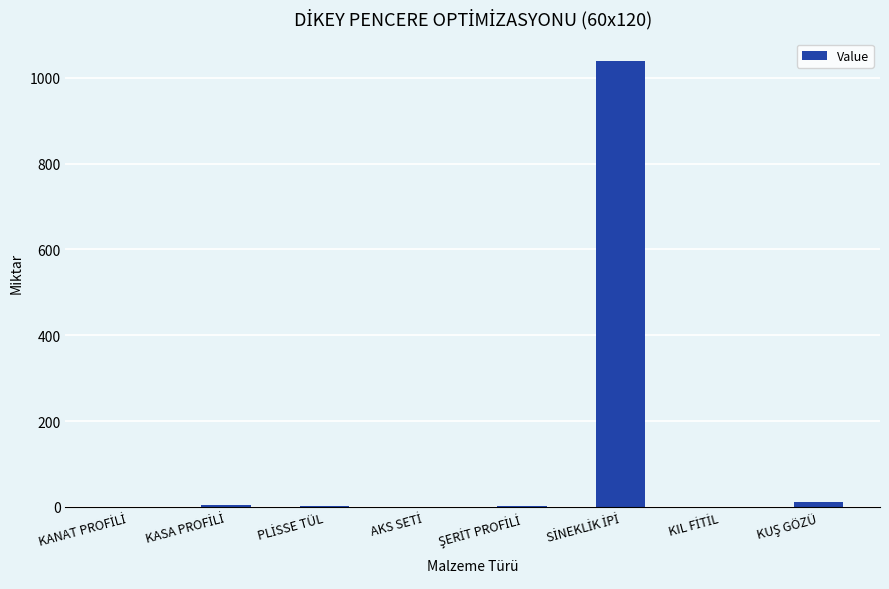

What is the sum of all values?

1063.8